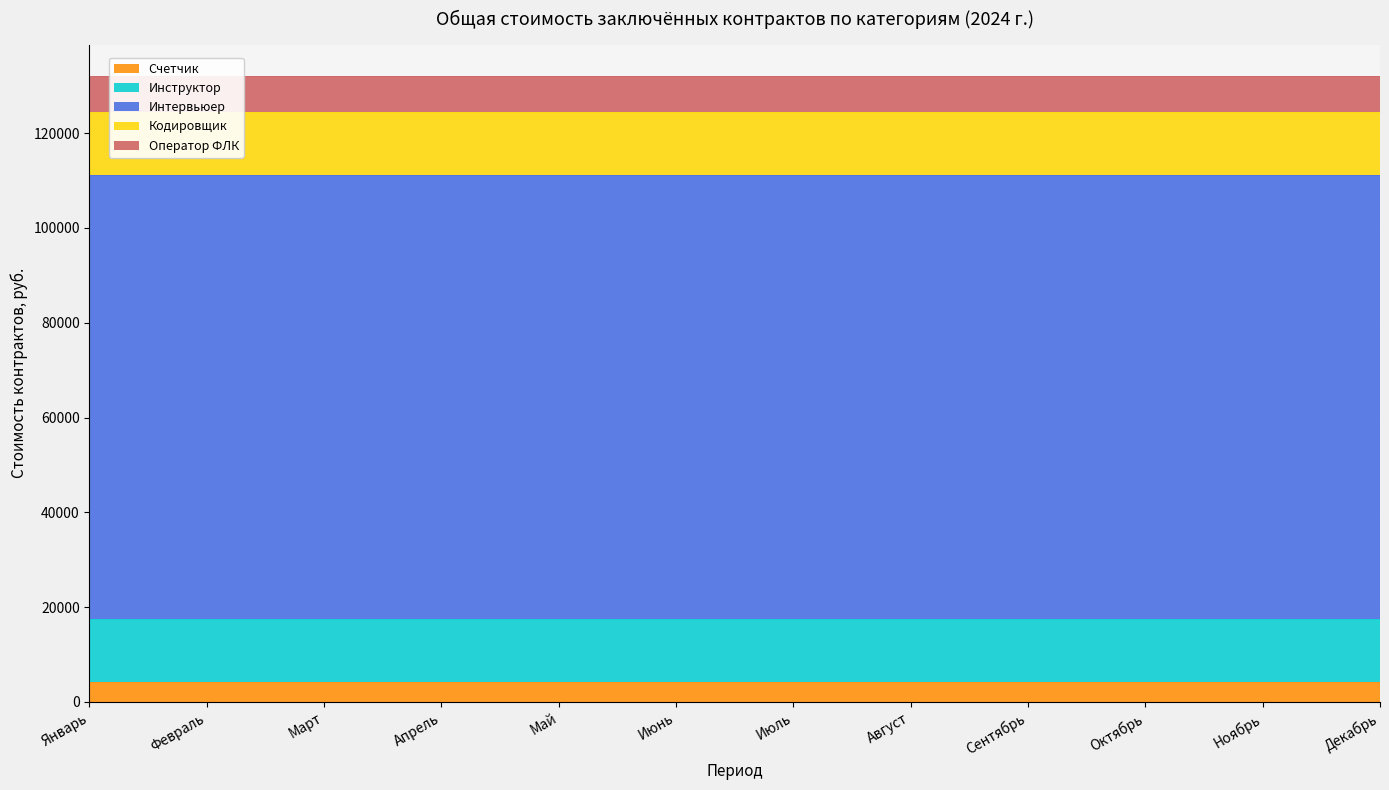

True or false: Счетчик and Оператор ФЛК intersect in this chart.

False